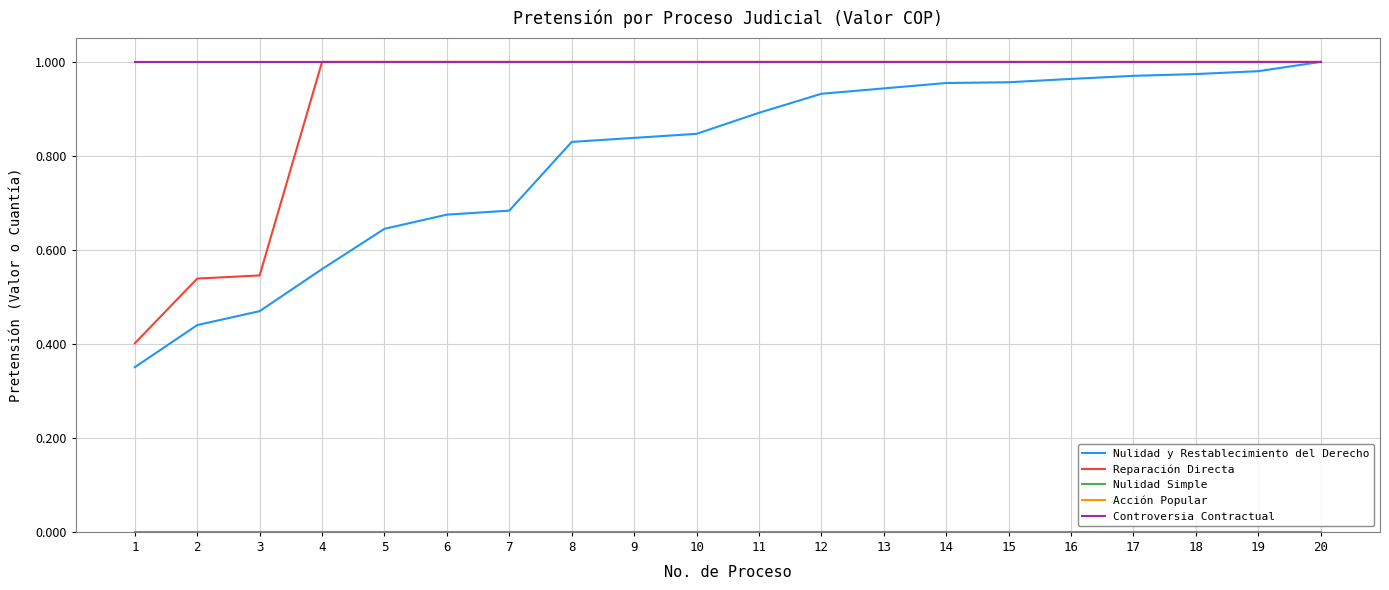

Is this an area chart (filled region under the line)?

No